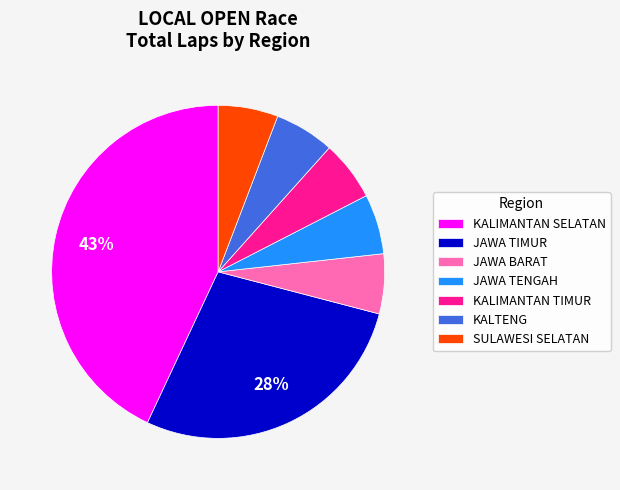

How many slices are in this pie chart?

7